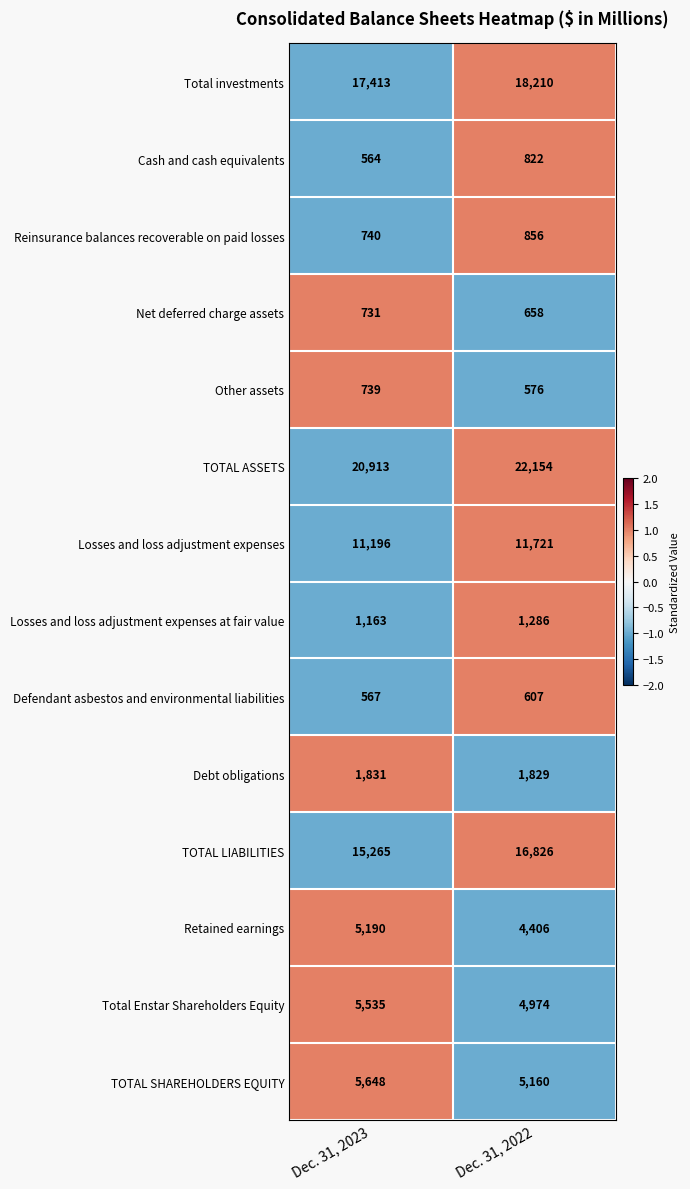

The value of TOTAL SHAREHOLDERS EQUITY at Dec. 31, 2023 is 5648. True or false?

True